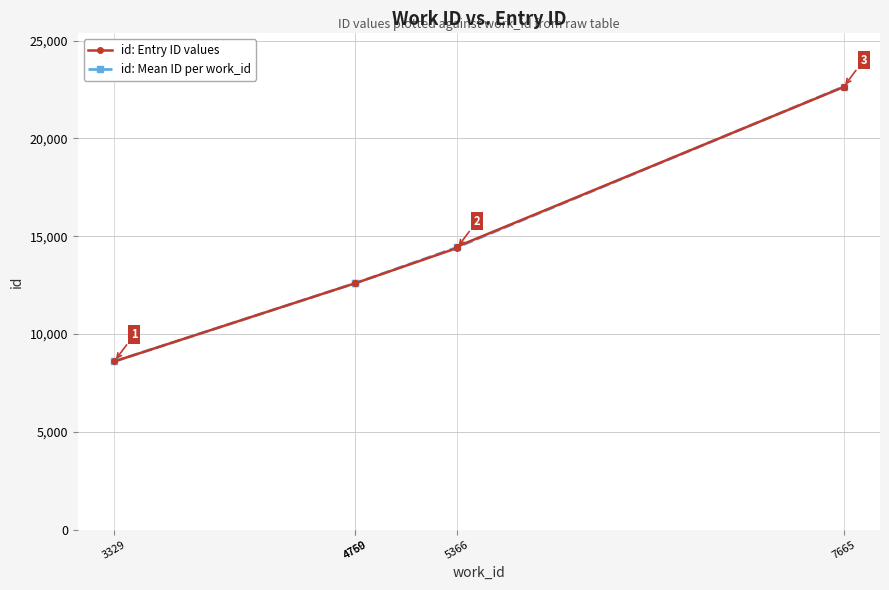

What is the average value?

16762